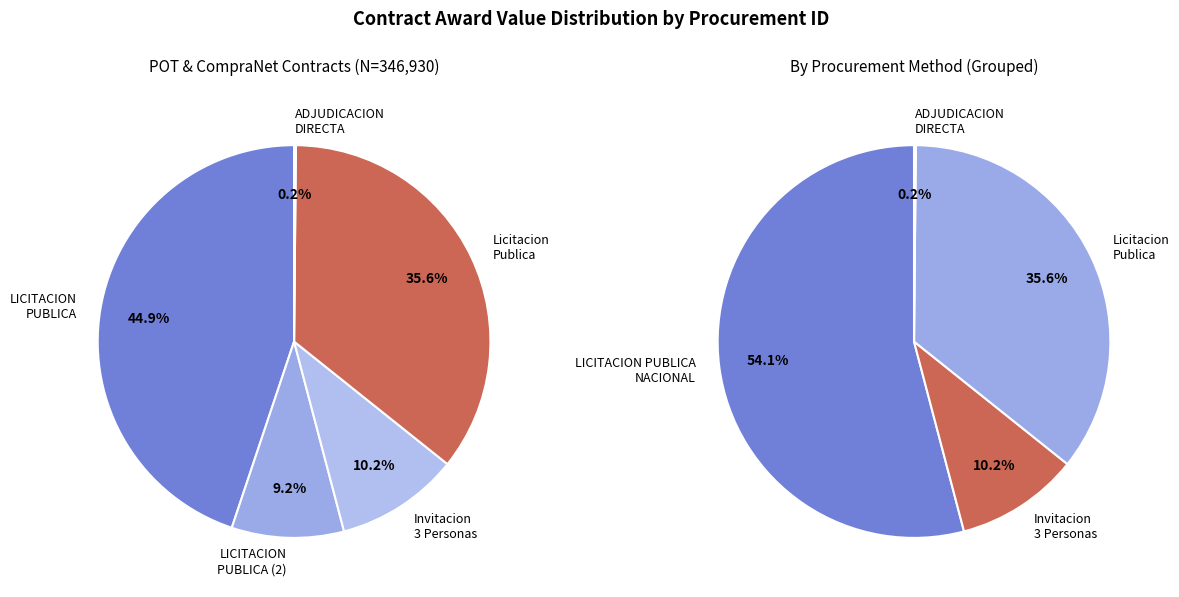

Is there a majority slice in this chart?

No